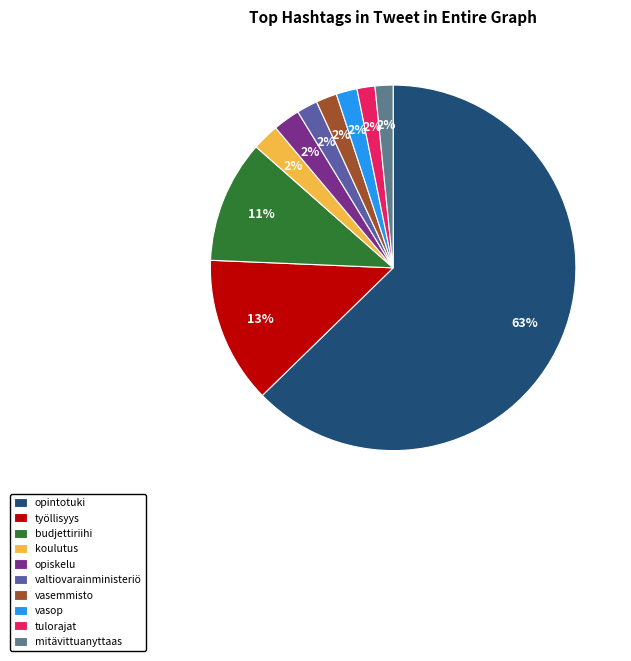

Which category has the biggest portion of the pie?

opintotuki